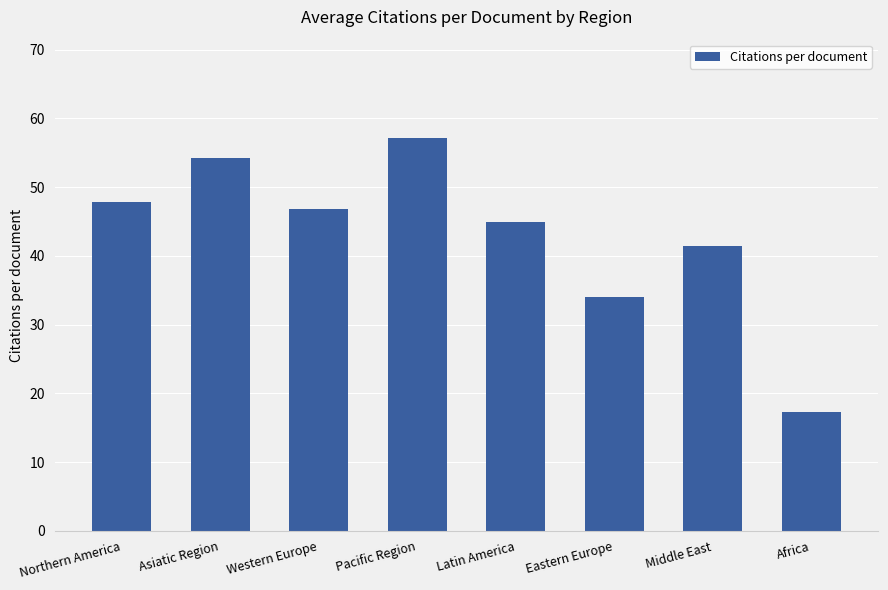

What is the approximate value at Northern America?

47.9